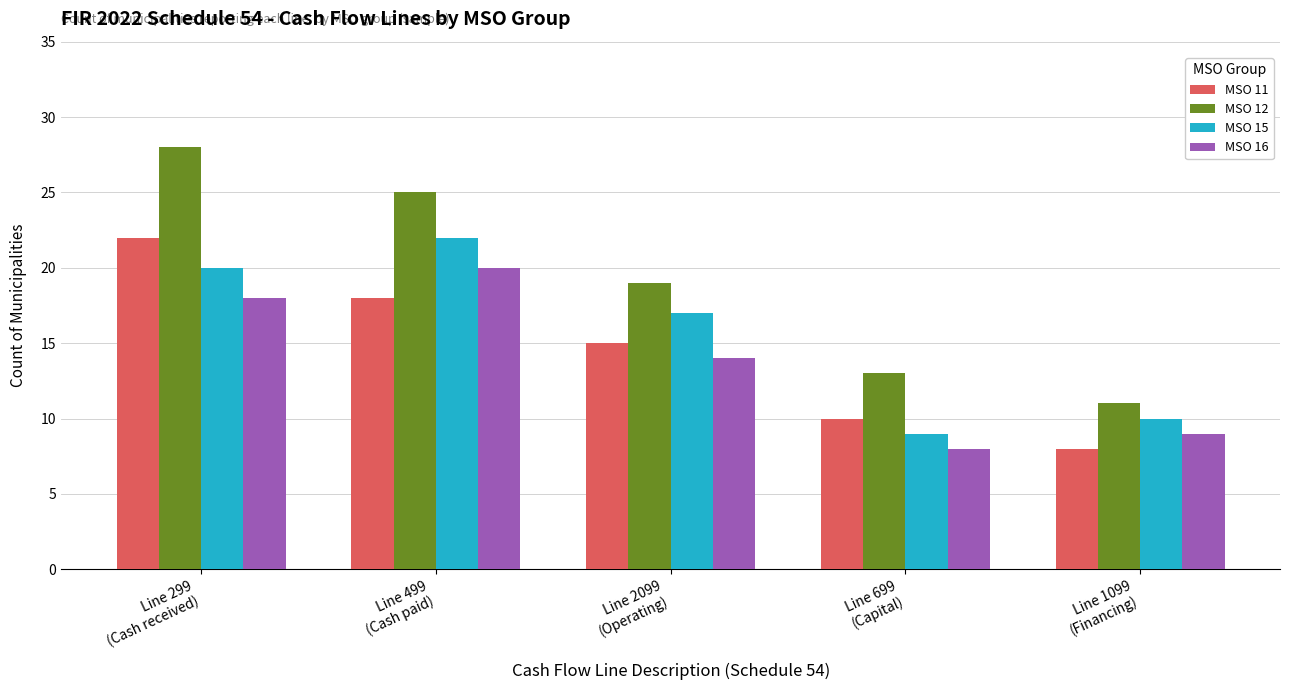

Which series has the largest range (max minus min)?

MSO 12